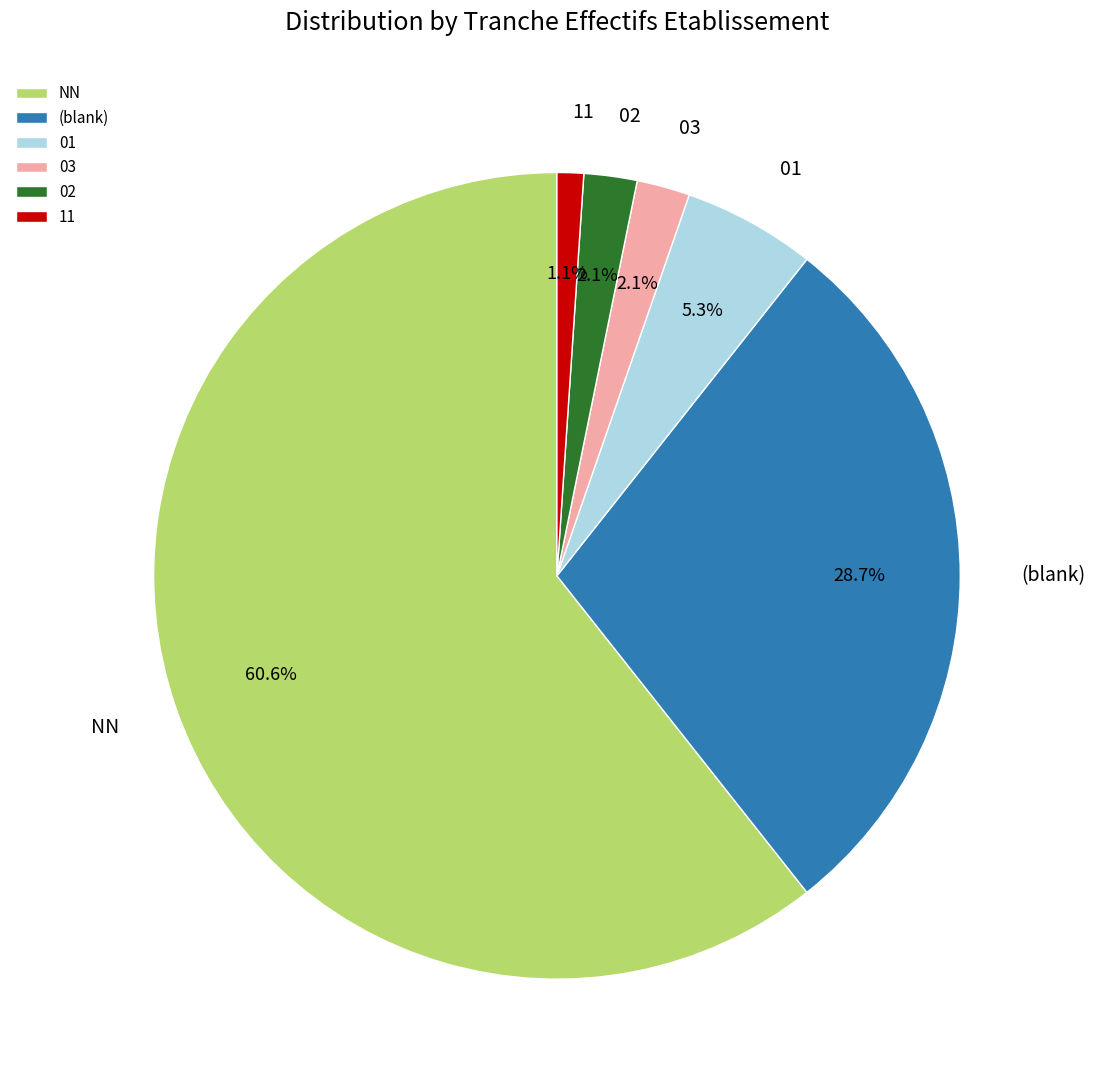

What percentage is the 02 slice, to the nearest percent?

2%